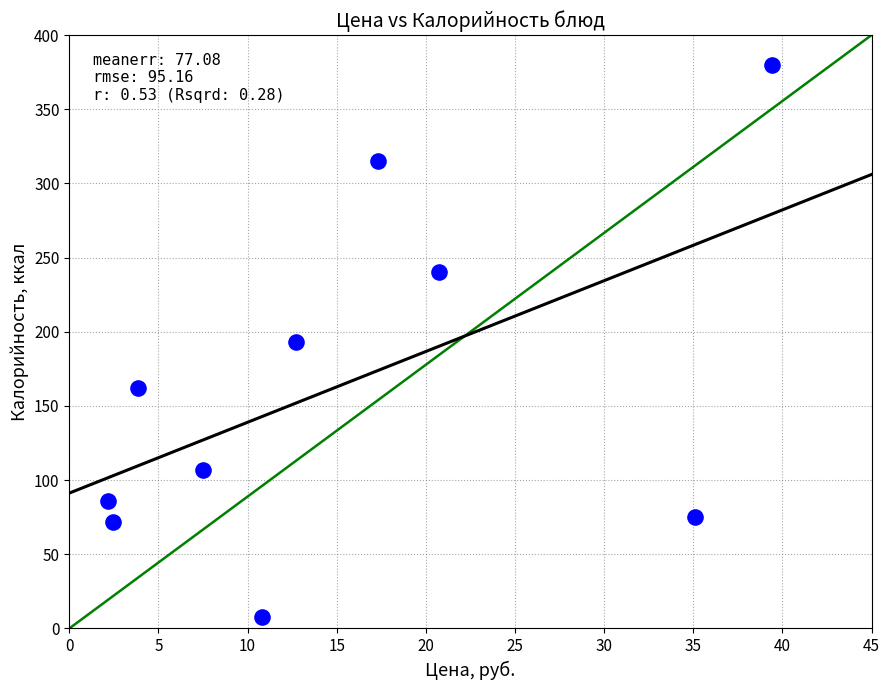

What is the range of Y values (max minus min)?

372.0